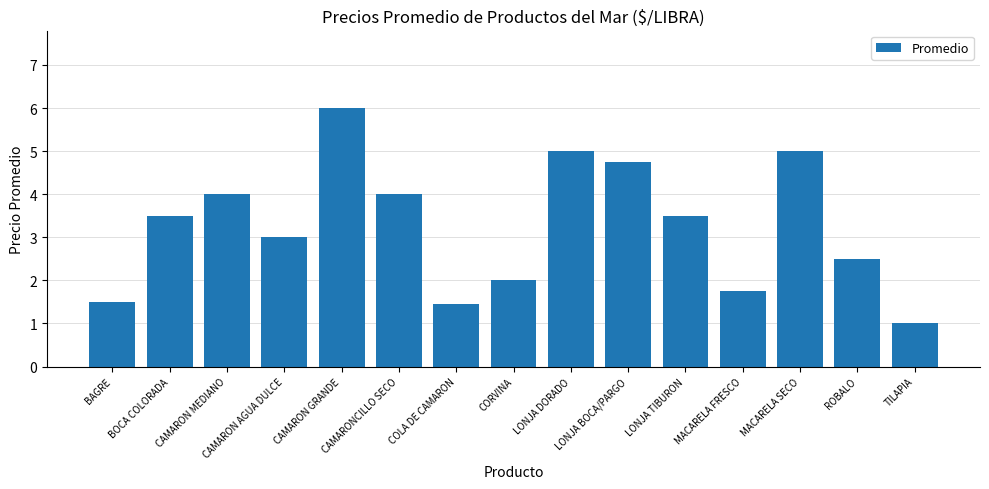

Where does the data first go above 3?

BOCA COLORADA